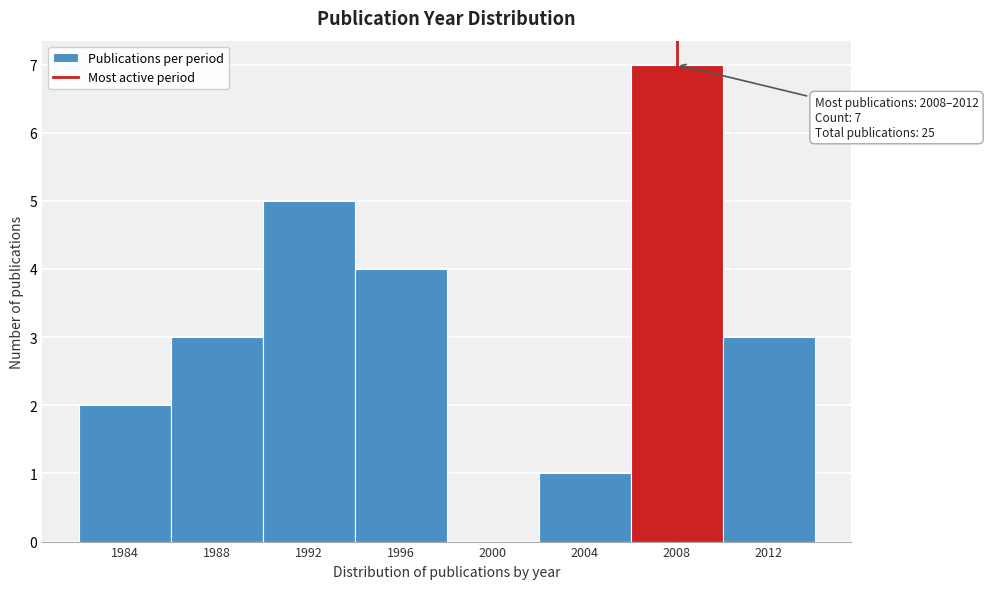

Reading left to right, transcribe all the data shown in this chart.

1984=2	1988=3	1992=5	1996=4	2000=0	2004=1	2008=7	2012=3